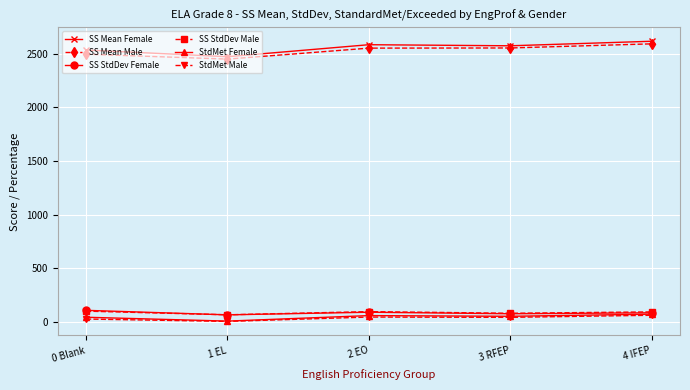

What value does the SS Mean Female series have at 0 Blank?

2532.9